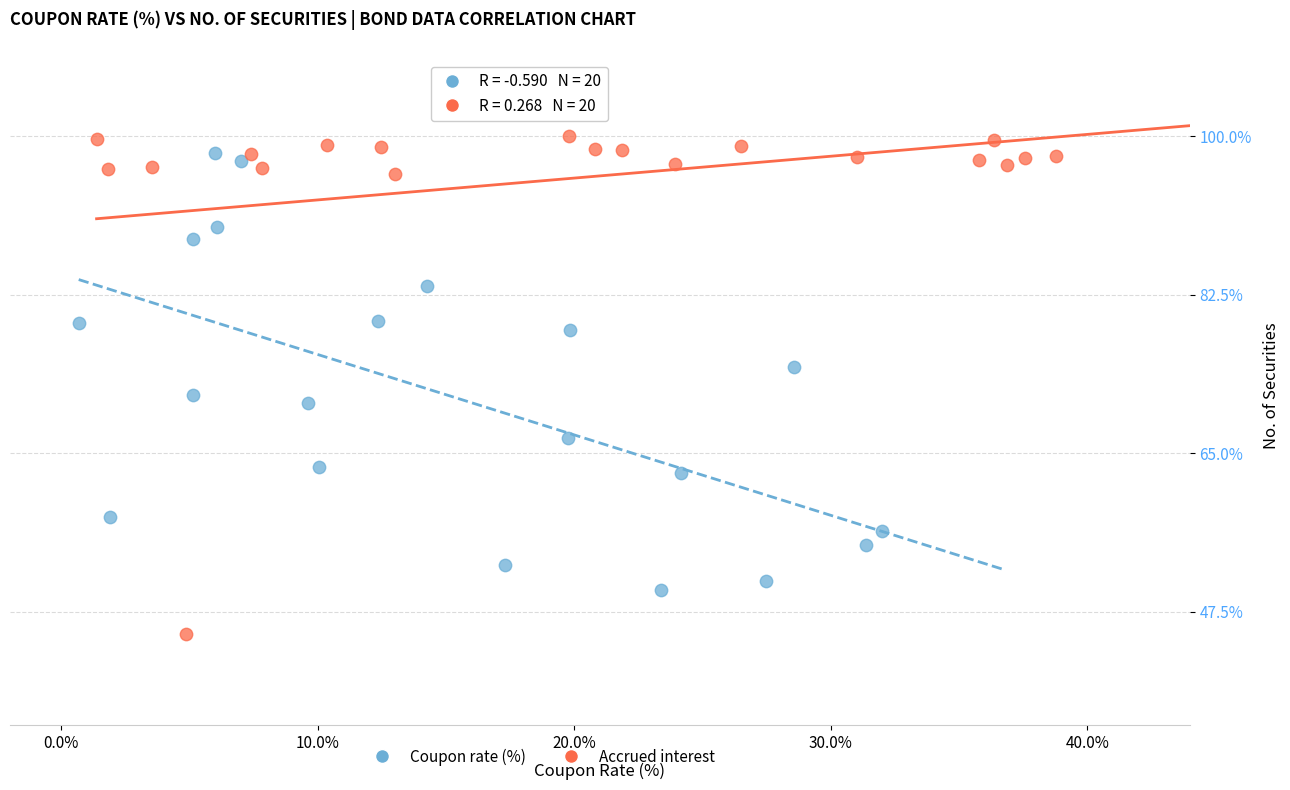

Which series has the widest spread of Y values?

Accrued interest